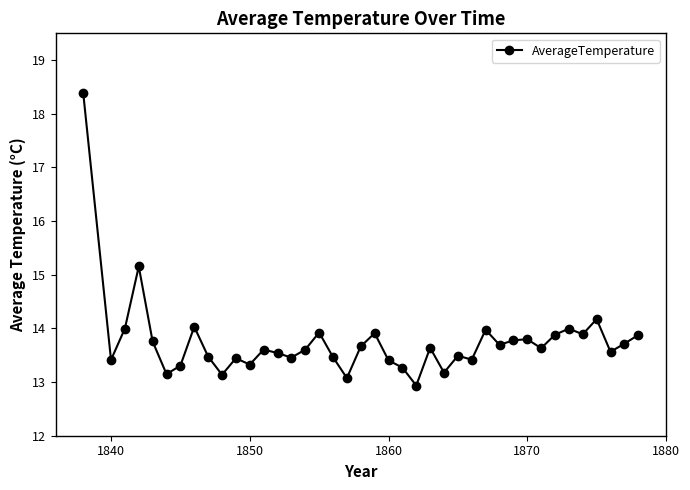

What is the average value?

13.8